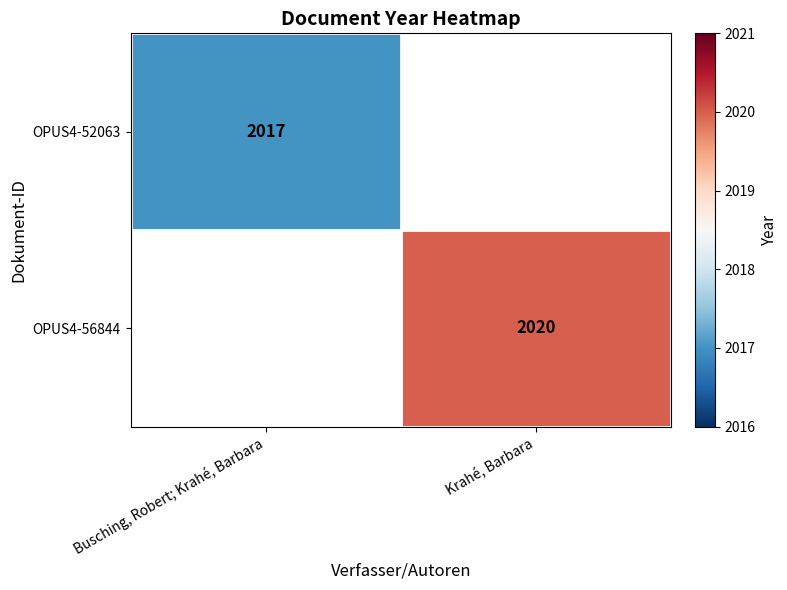

The value of OPUS4-52063 at Busching, Robert; Krahé, Barbara is 2017. True or false?

True